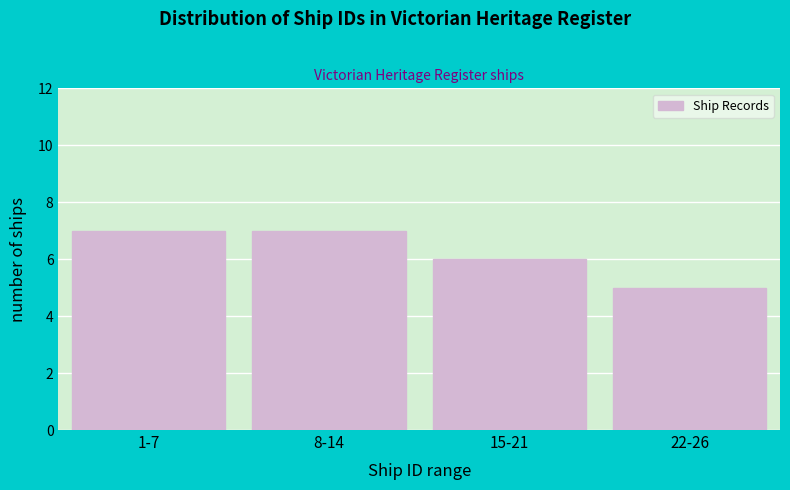

Reading left to right, list all the values displayed in this chart.

7	7	6	5